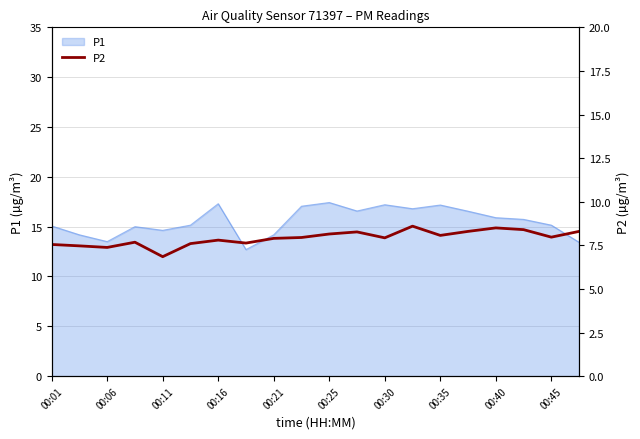

The value of P1 at 00:40 is 25.1. True or false?

False